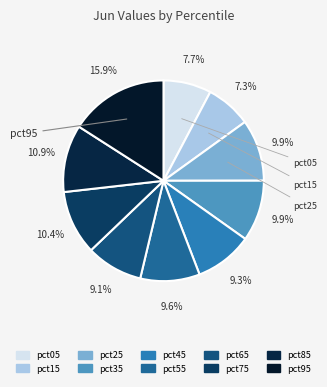

What percentage is the pct75 slice, to the nearest percent?

10%